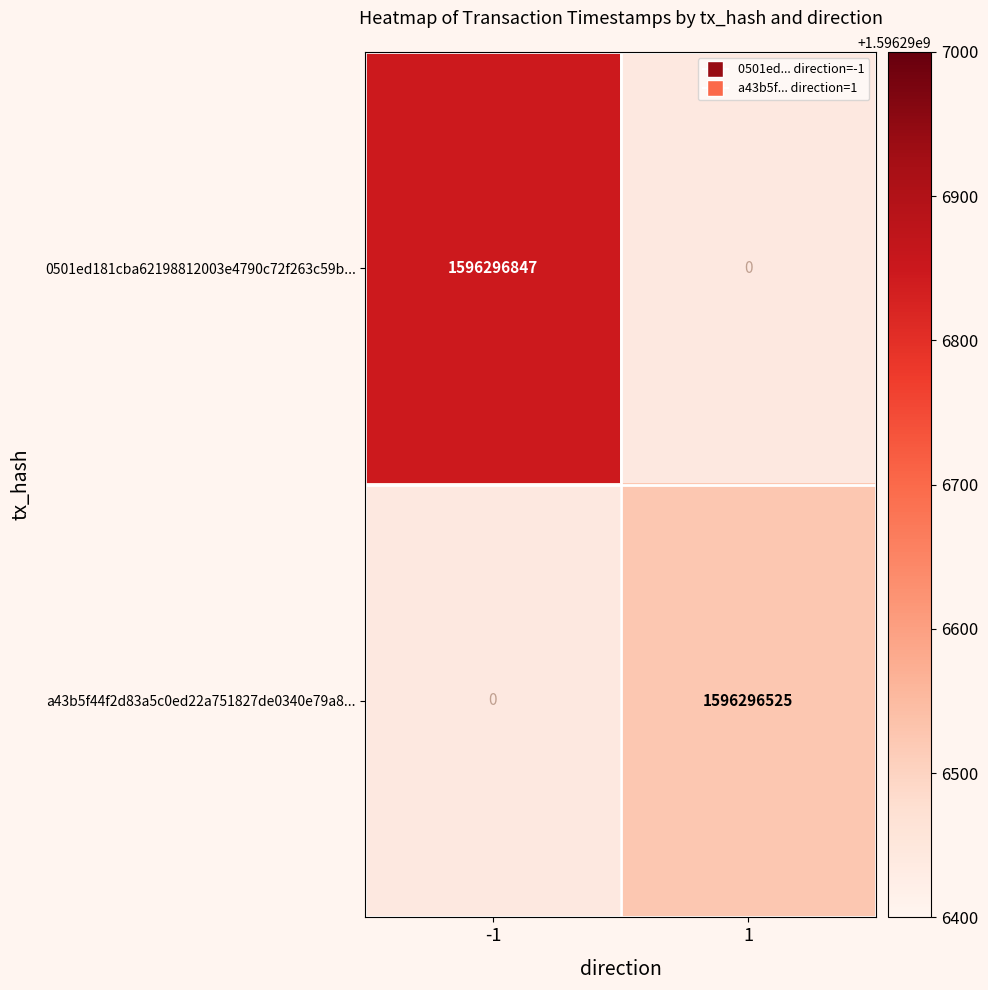

The 0501ed181cba62198812003e4790c72f263c59b... series shows 723073269 at -1. True or false?

False